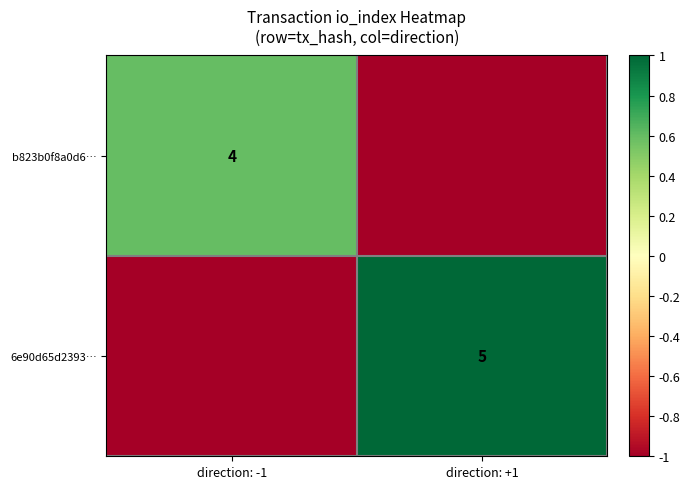

Is it true that 6e90d65d2393… equals 7 at direction: +1?

False